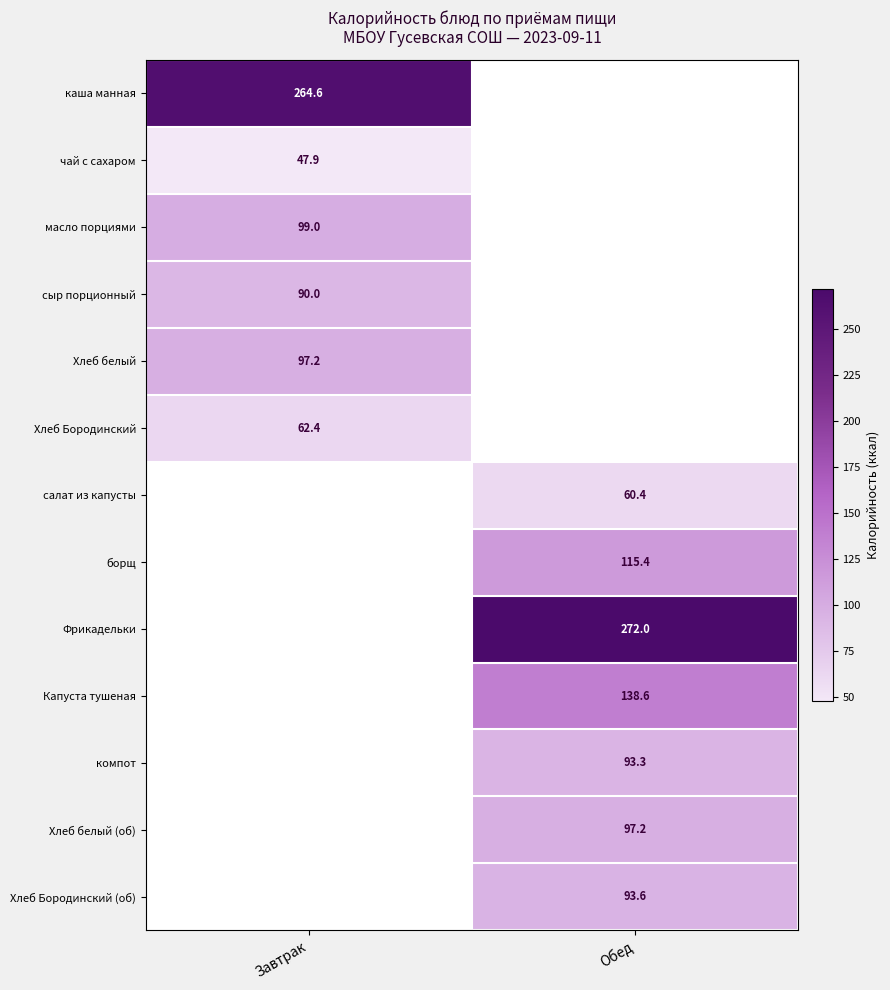

What is the approximate value of масло порциями at Завтрак?

99.0